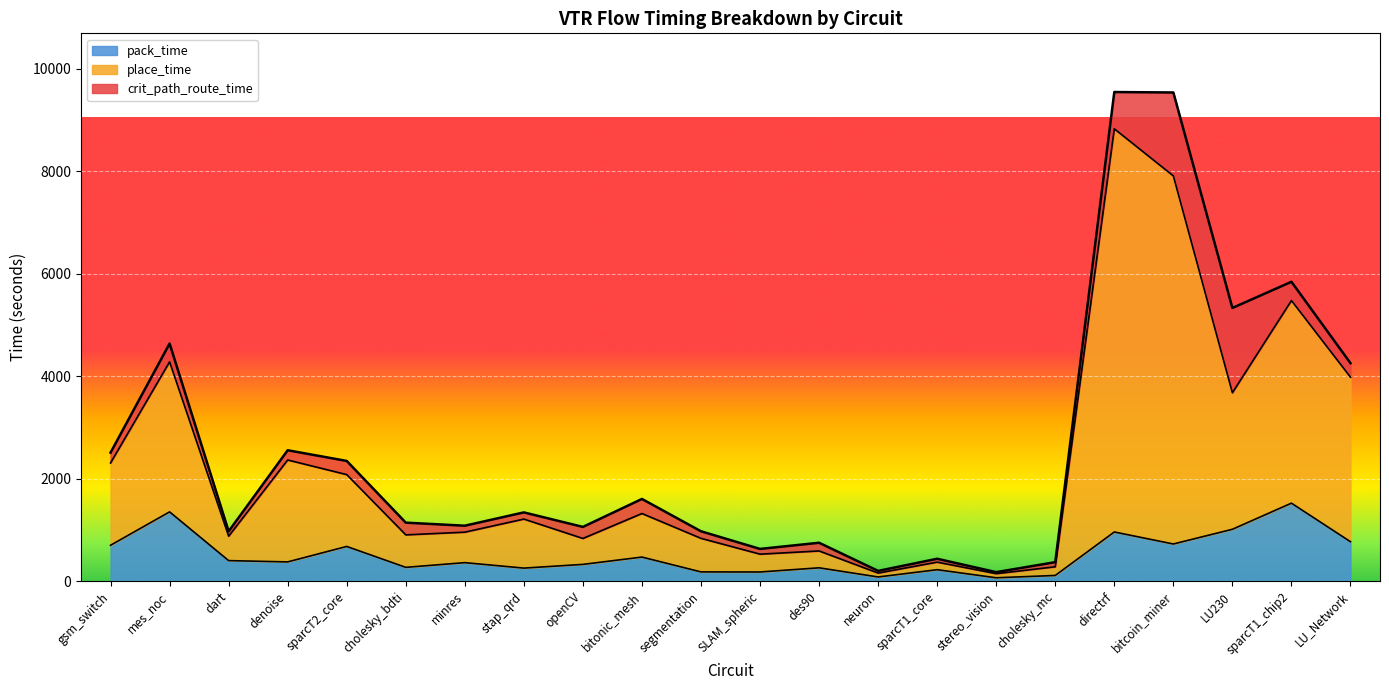

What is the lowest value of the place_time series?

146.5